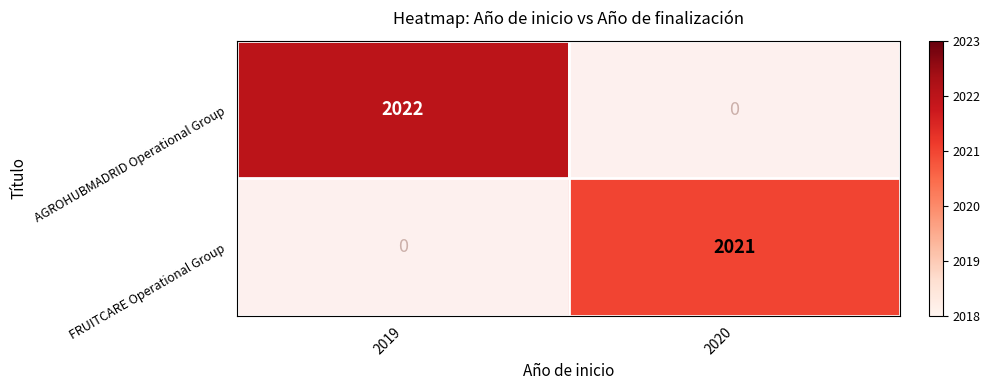

True or false: AGROHUBMADRID Operational Group has a value of 1147 at 2019.

False